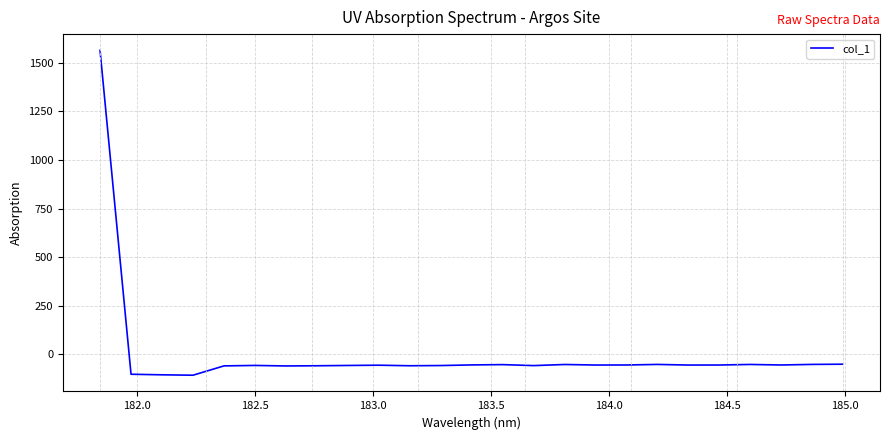

What is the maximum value shown in the chart?

1563.2